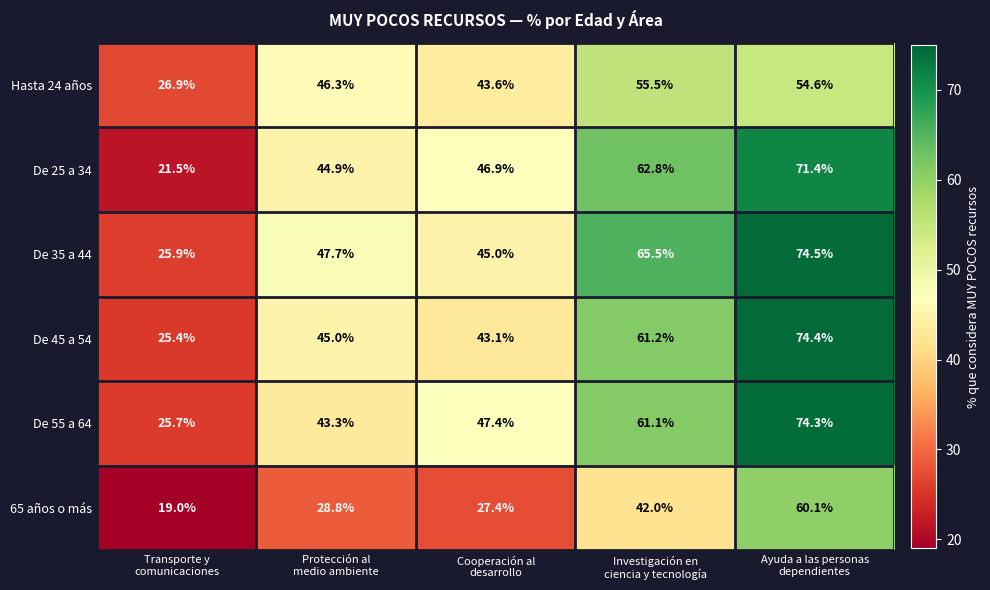

List the series in order of their peak value, lowest first.

Hasta 24 años, 65 años o más, De 25 a 34, De 55 a 64, De 45 a 54, De 35 a 44